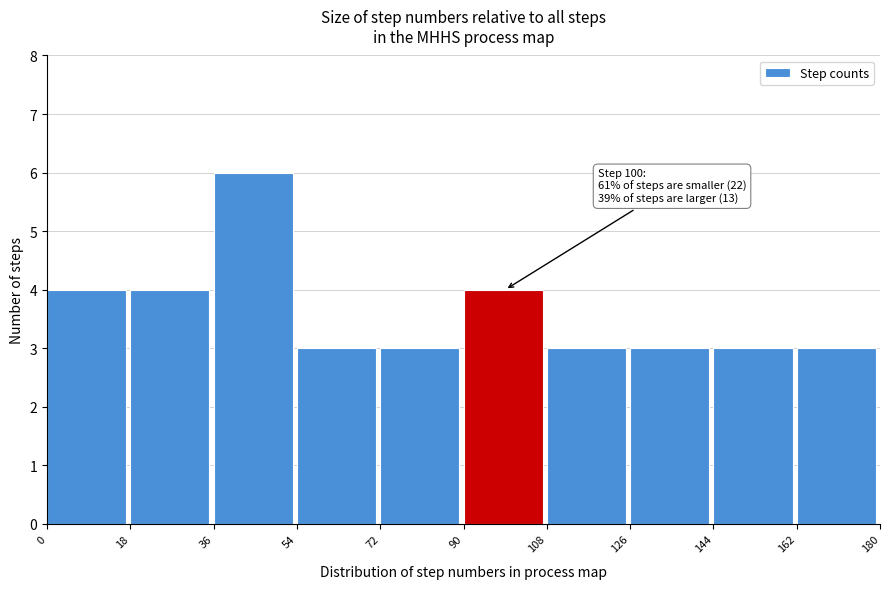

Over which range of the x-axis is the bar tallest?

36 to 54